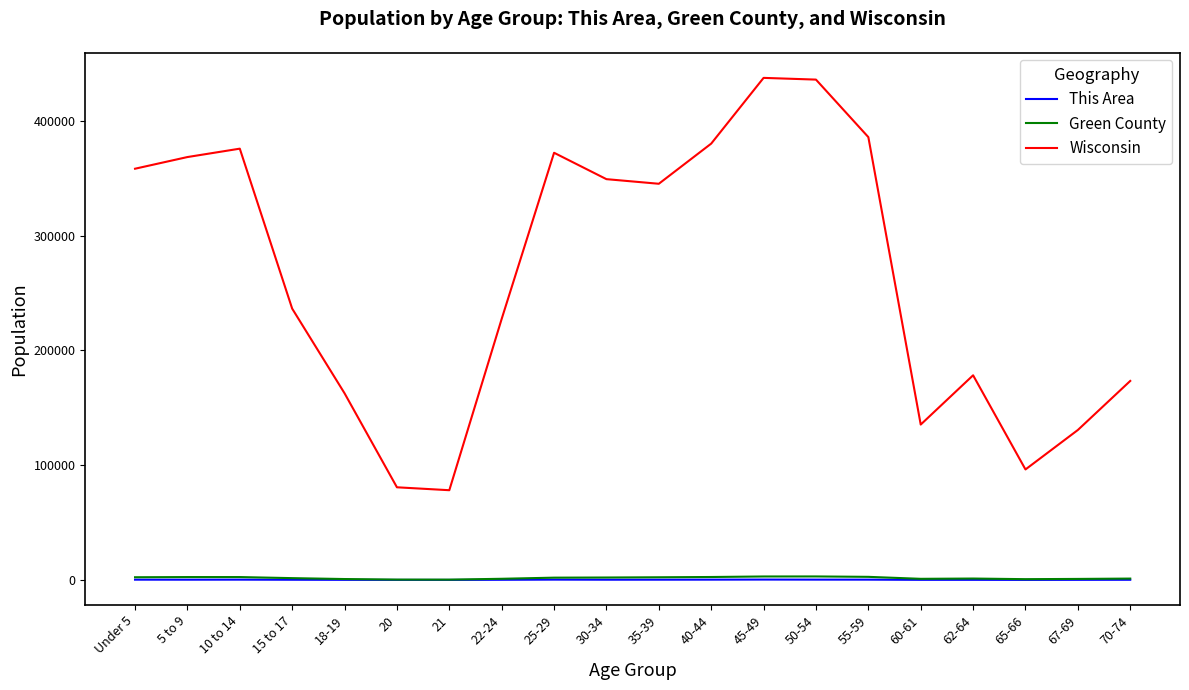

Which series has the widest spread of values?

Wisconsin